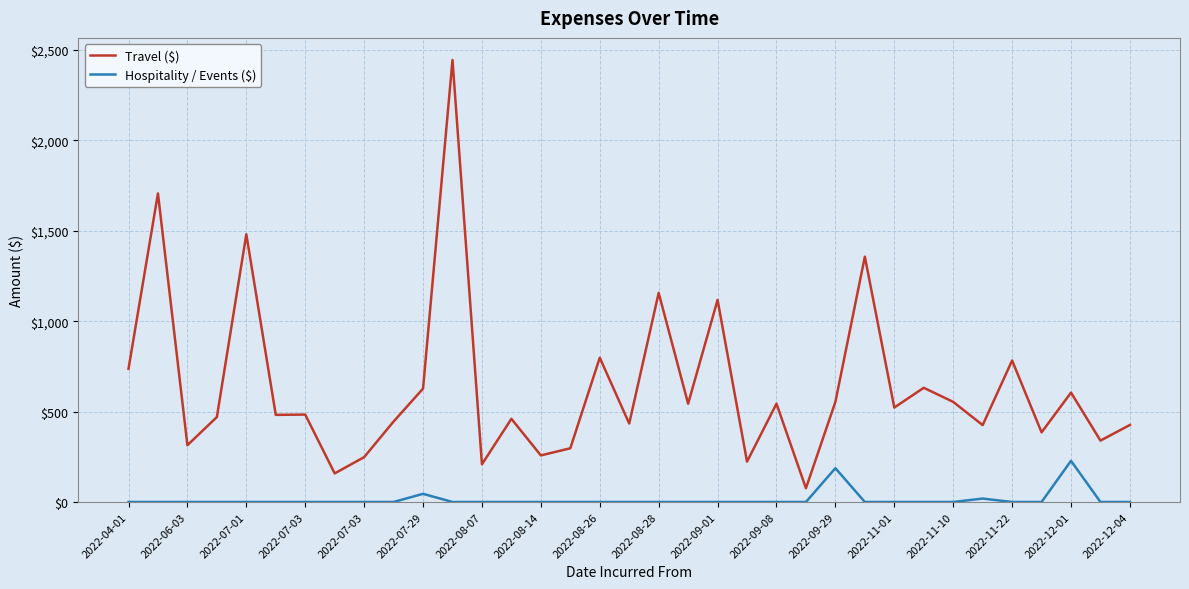

What is the minimum value for Travel ($)?

76.1